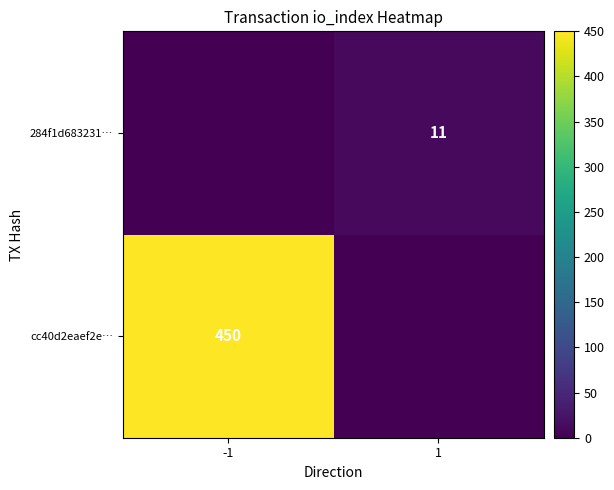

Between -1 and 1, which is larger?

-1